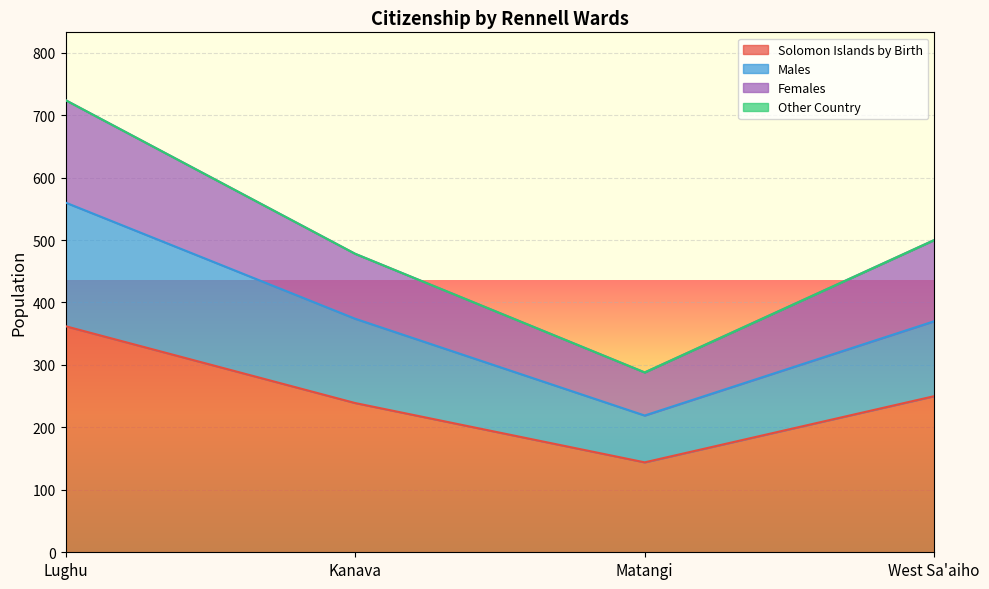

Is the value of Females at West Sa'aiho greater than the value of Males at Lughu?

No